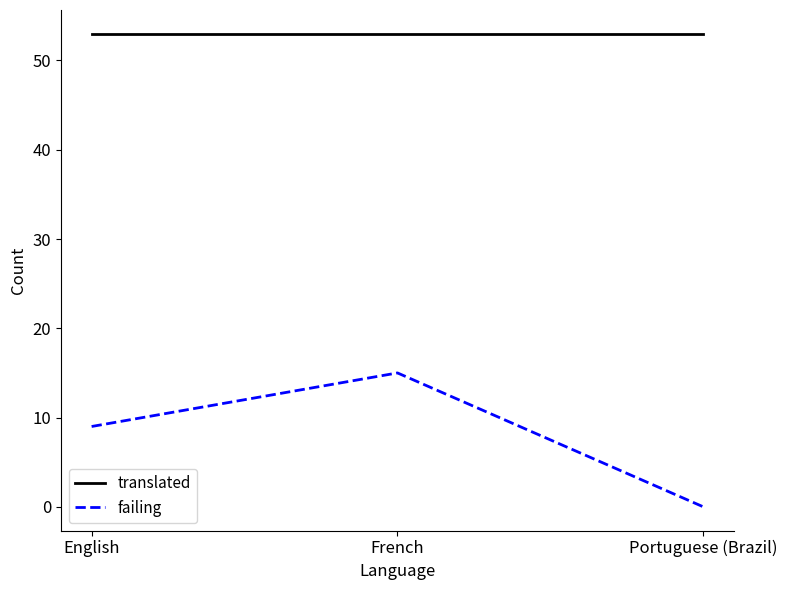

The translated series shows 17 at English. True or false?

False